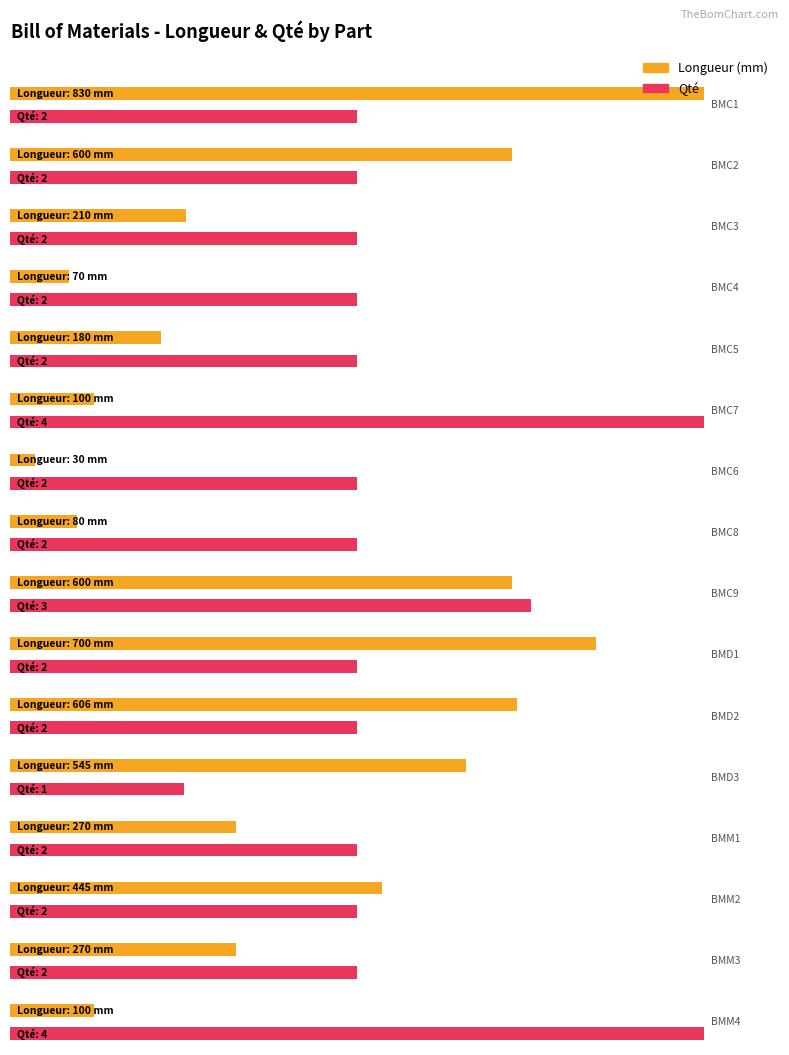

Which category has the lowest value across all series?

BMD3